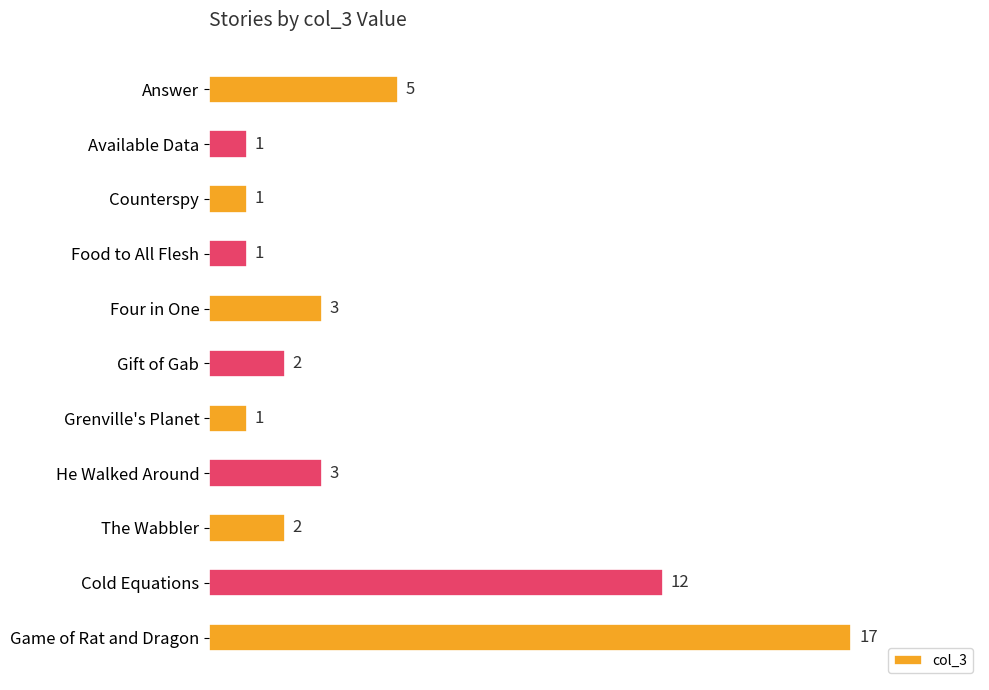

Between Available Data and Cold Equations, which is larger?

Cold Equations